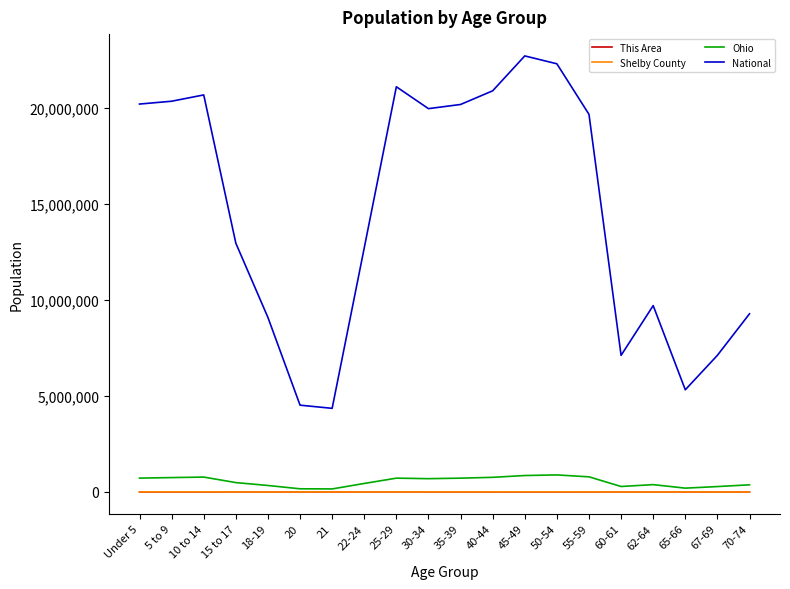

The value of Shelby County at 70-74 is 1430. True or false?

True